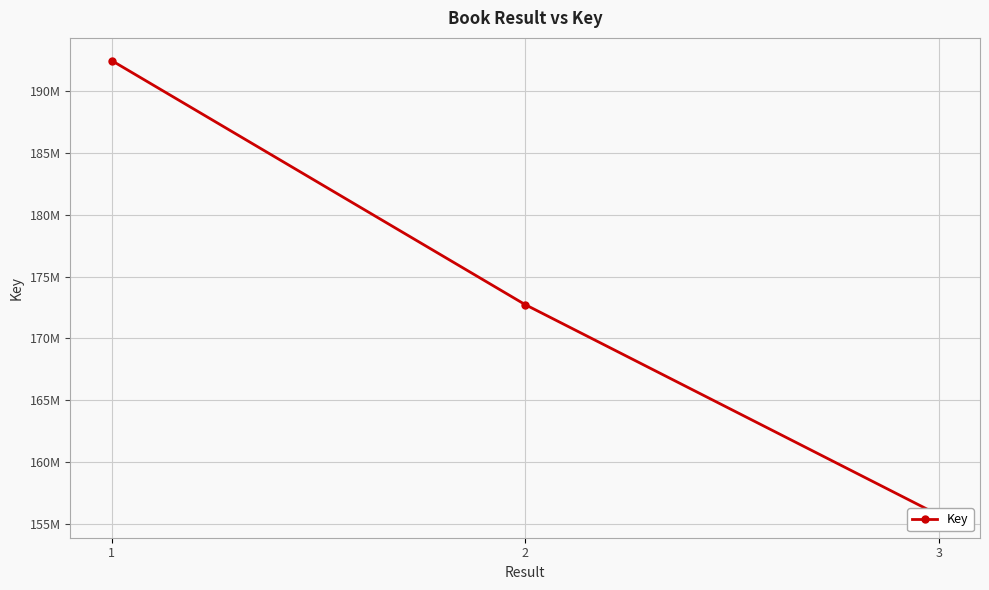

List the labels in order of value, largest first.

1, 2, 3